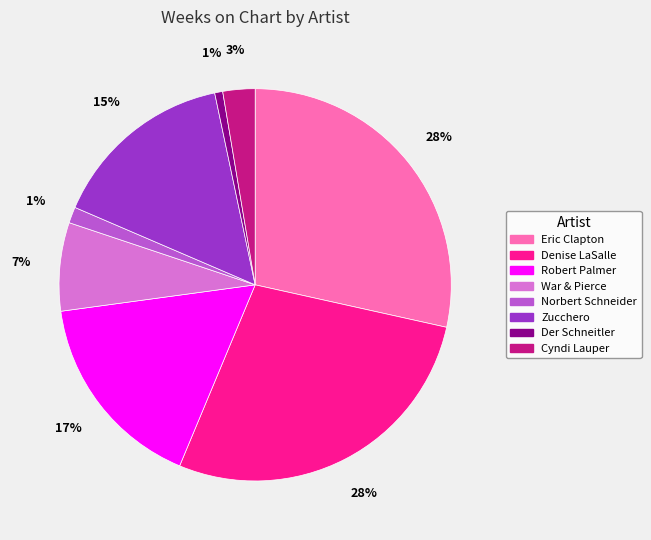

Which has a higher value, Cyndi Lauper or Zucchero?

Zucchero